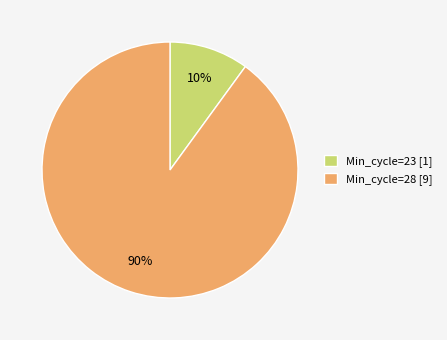

Combined, do Min_cycle=28 [9] and Min_cycle=23 [1] account for over 50%?

Yes